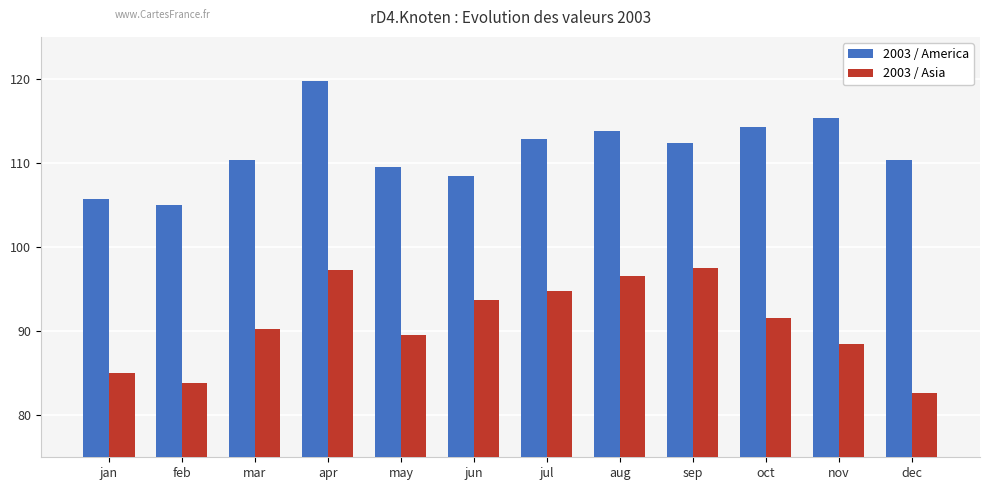

Is the value of 2003 / America at nov greater than the value of 2003 / Asia at aug?

Yes